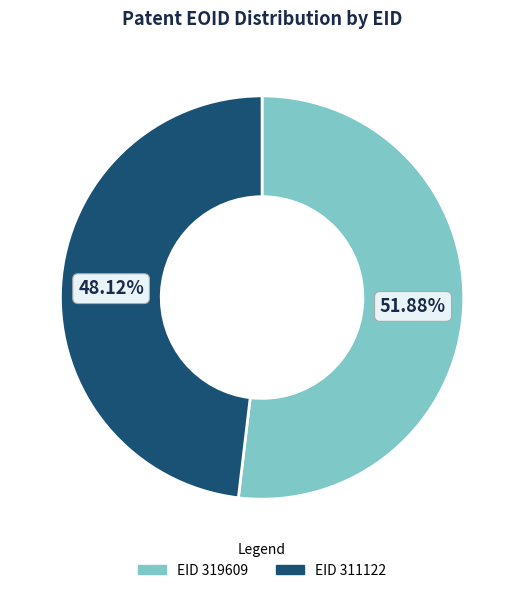

Count the number of slices in the pie.

2